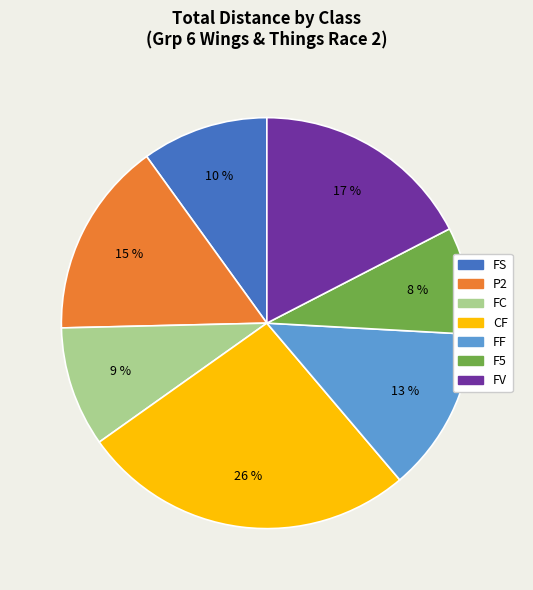

Which has a higher value, P2 or F5?

P2